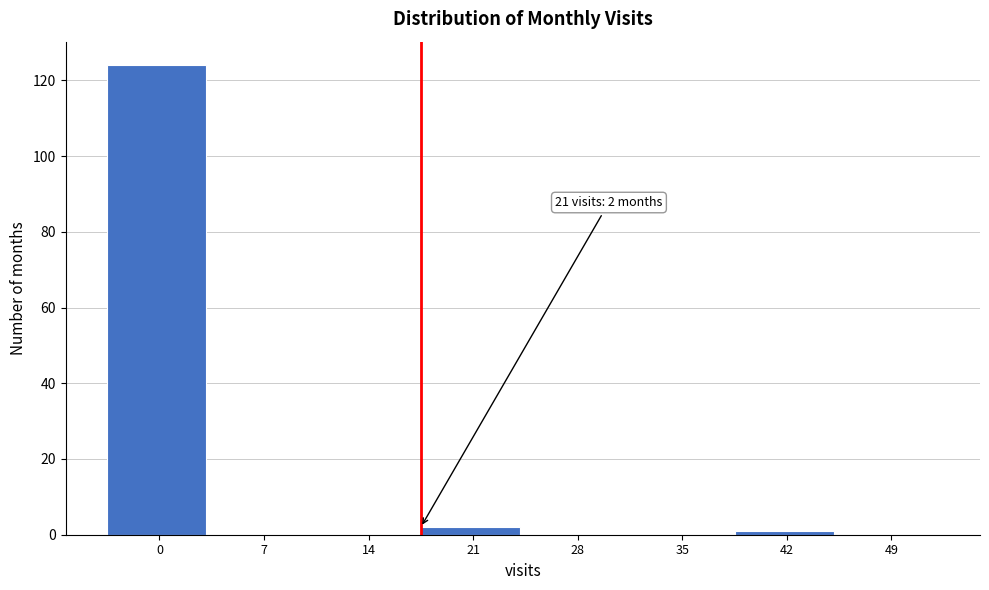

Reading left to right, list all the values displayed in this chart.

0=124	7=0	14=0	21=2	28=0	35=0	42=1	49=0